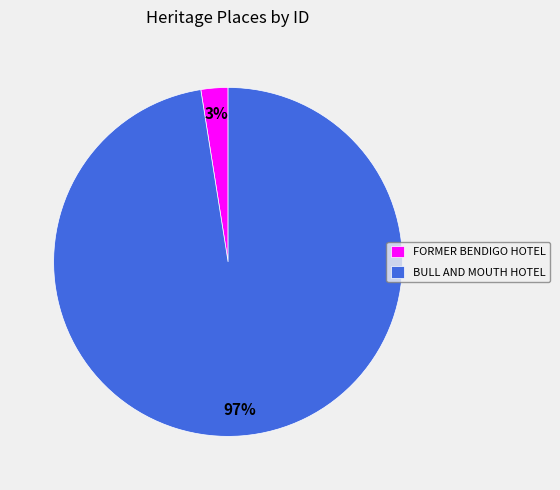

Between FORMER BENDIGO HOTEL and BULL AND MOUTH HOTEL, which is larger?

BULL AND MOUTH HOTEL